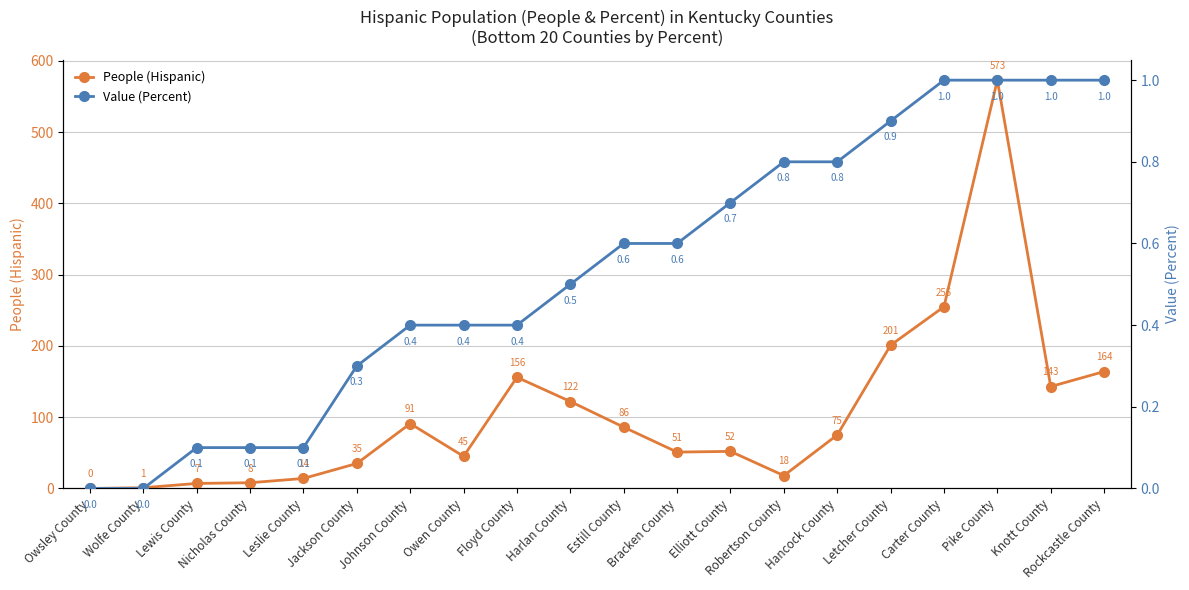

Reading right to left, extract all data points from this chart.

People (Hispanic): Rockcastle County=164.0	Knott County=143.0	Pike County=573.0	Carter County=255.0	Letcher County=201.0	Hancock County=75.0	Robertson County=18.0	Elliott County=52.0	Bracken County=51.0	Estill County=86.0	Harlan County=122.0	Floyd County=156.0	Owen County=45.0	Johnson County=91.0	Jackson County=35.0	Leslie County=14.0	Nicholas County=8.0	Lewis County=7.0	Wolfe County=1.0	Owsley County=0.0
Value (Percent): Rockcastle County=1.0	Knott County=1.0	Pike County=1.0	Carter County=1.0	Letcher County=0.9	Hancock County=0.8	Robertson County=0.8	Elliott County=0.7	Bracken County=0.6	Estill County=0.6	Harlan County=0.5	Floyd County=0.4	Owen County=0.4	Johnson County=0.4	Jackson County=0.3	Leslie County=0.1	Nicholas County=0.1	Lewis County=0.1	Wolfe County=0.0	Owsley County=0.0